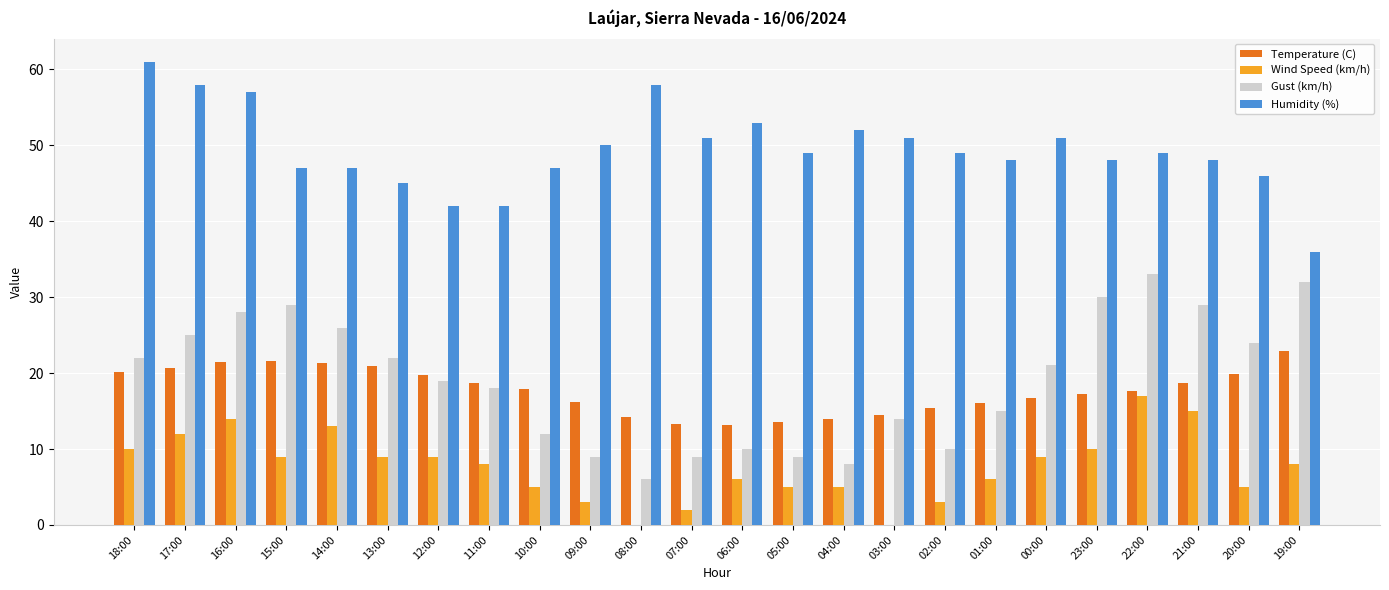

Between 06:00 and 21:00, which series saw the biggest shift?

Gust (km/h)